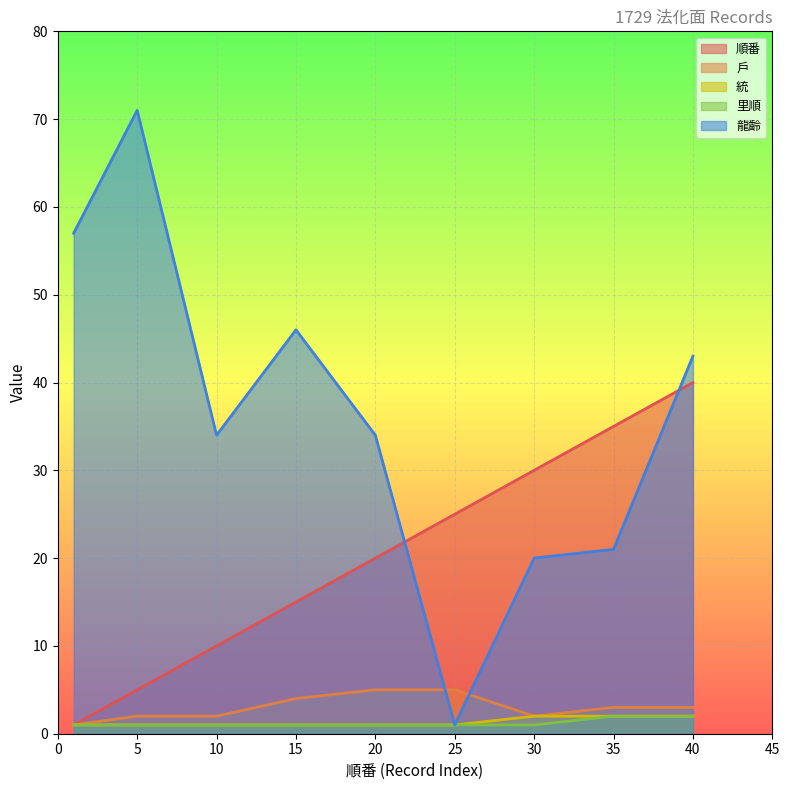

The value of 龍齡 at 40 is 72. True or false?

False